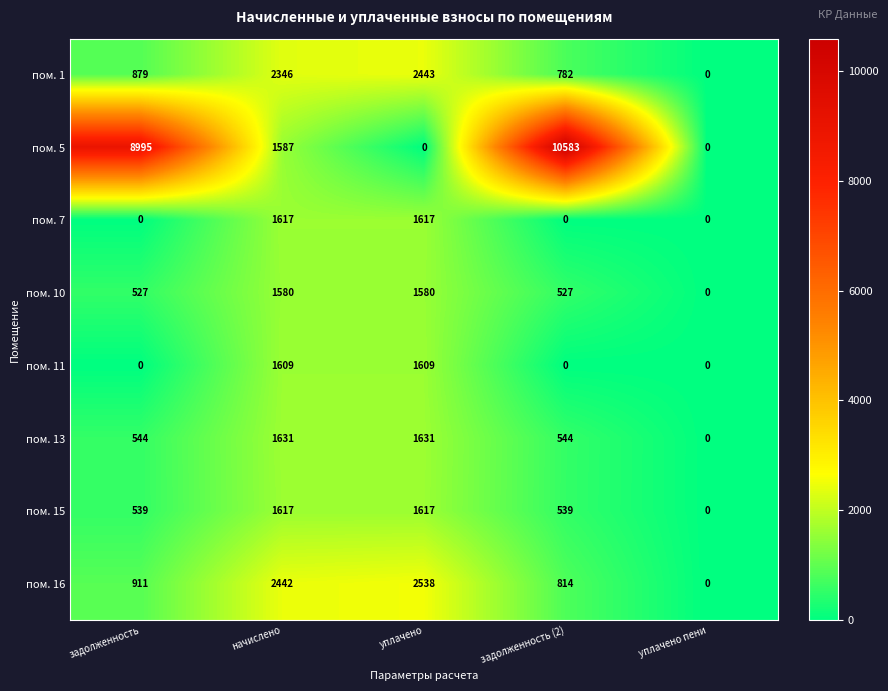

Rank the categories by пом. 1 value from highest to lowest.

уплачено, начислено, задолженность, задолженность (2), уплачено пени